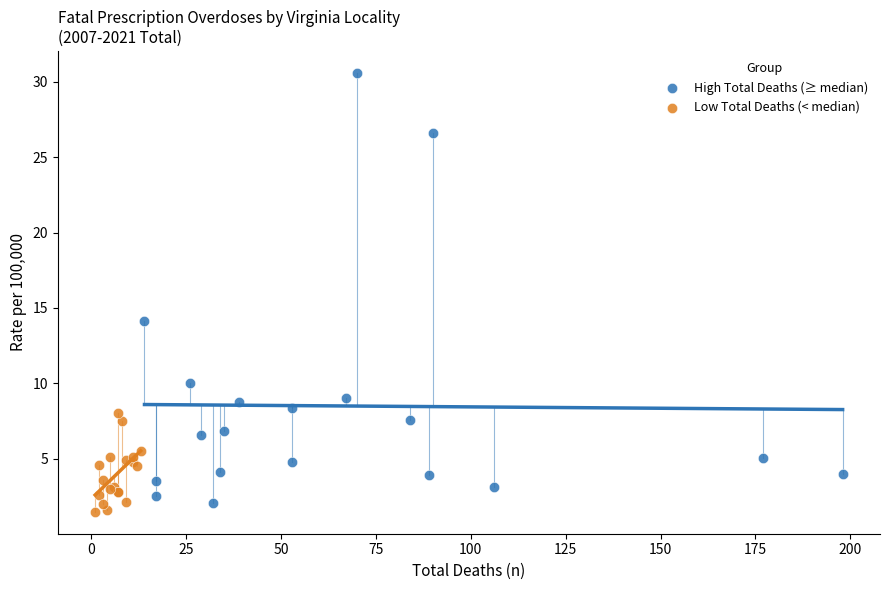

Which series reaches the maximum Y coordinate?

High Total Deaths (≥ median)